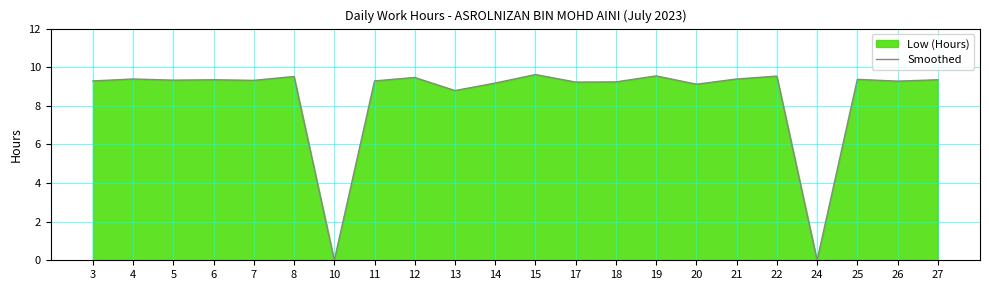

Does the chart have visible grid lines?

Yes